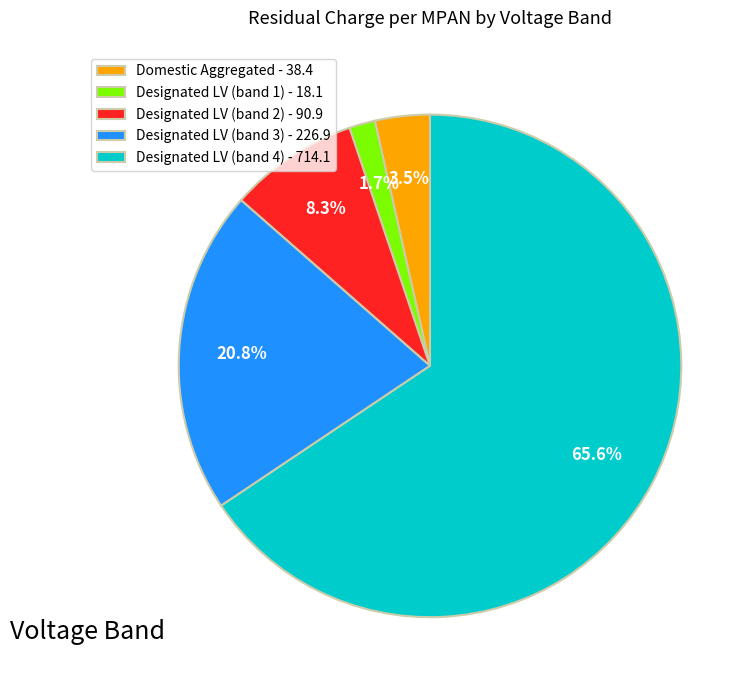

To the nearest percent, what portion does Designated LV (band 2) represent?

8%